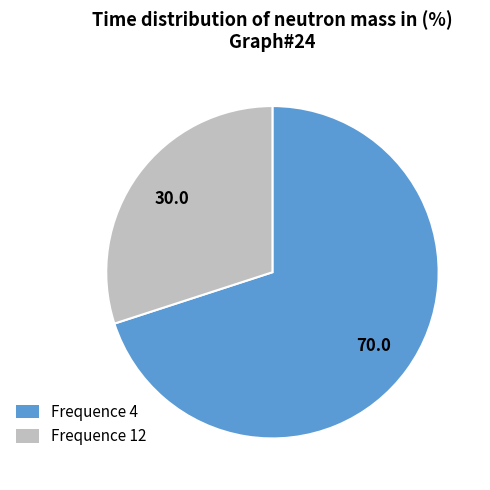

Which slice is the smallest?

Frequence 12